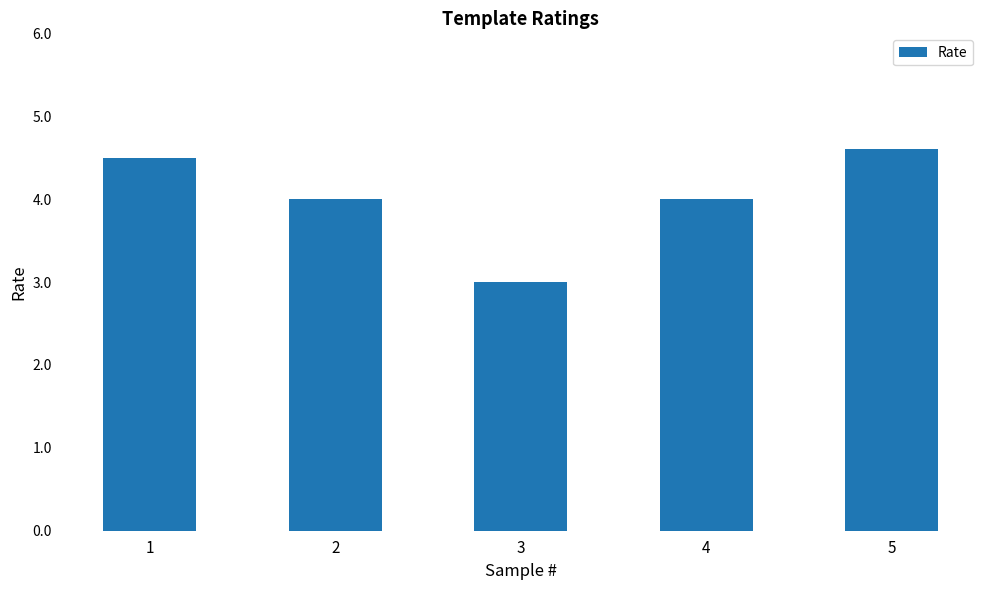

True or false: the data shows 3.0 at 3.

True